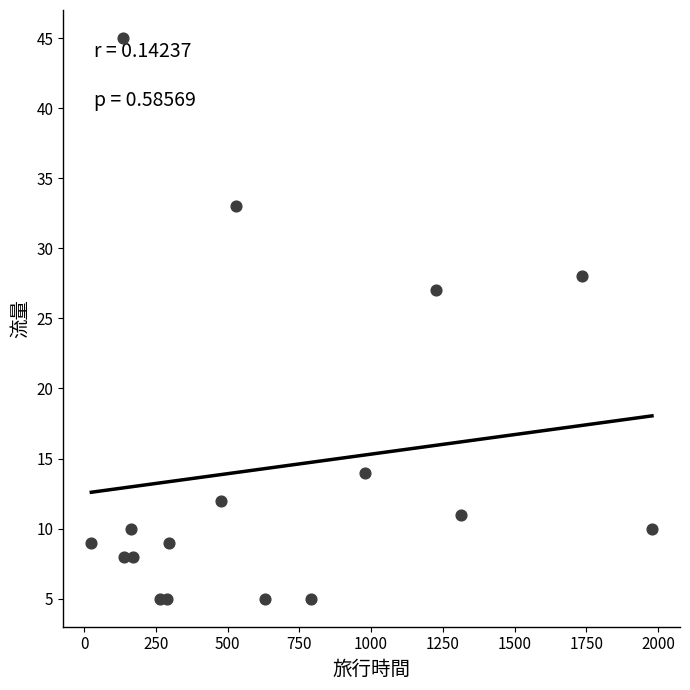

What Y value in the scatter plot is closest to 25?

27